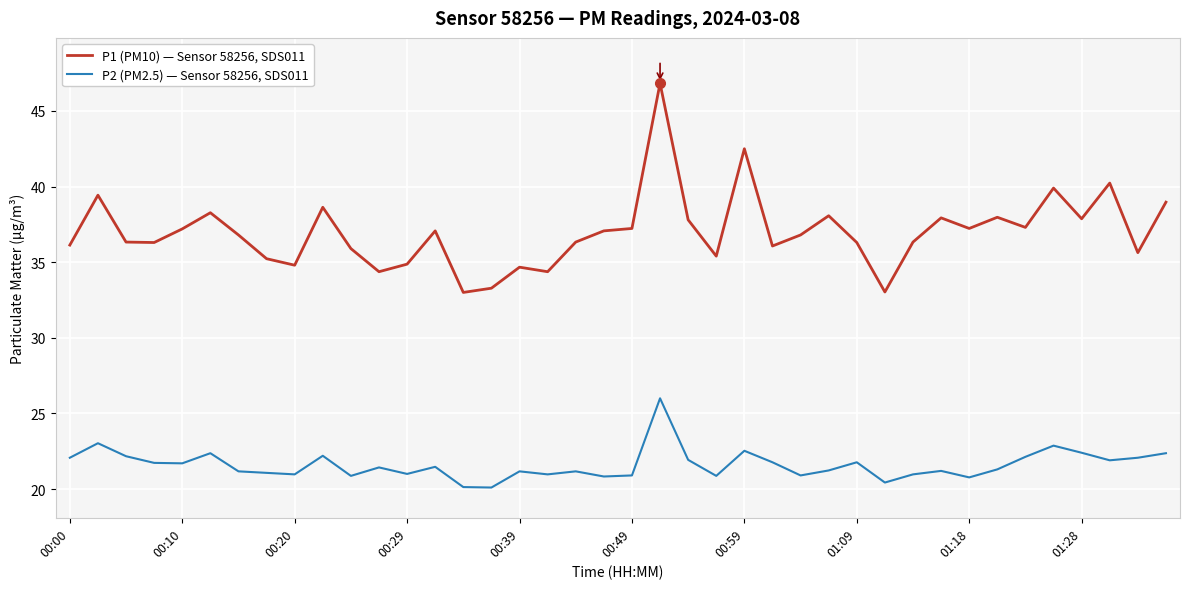

Rank the series by their maximum value, from lowest to highest.

P2 (PM2.5) — Sensor 58256, SDS011, P1 (PM10) — Sensor 58256, SDS011